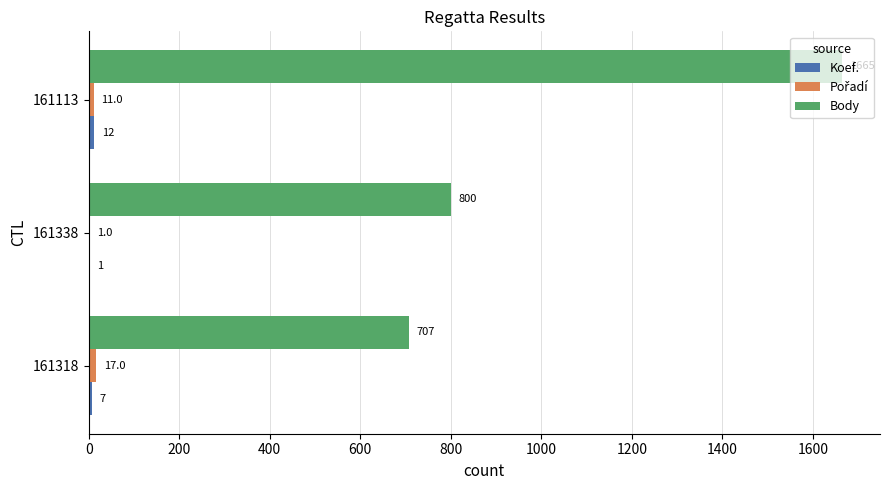

How many distinct data groups are displayed?

3